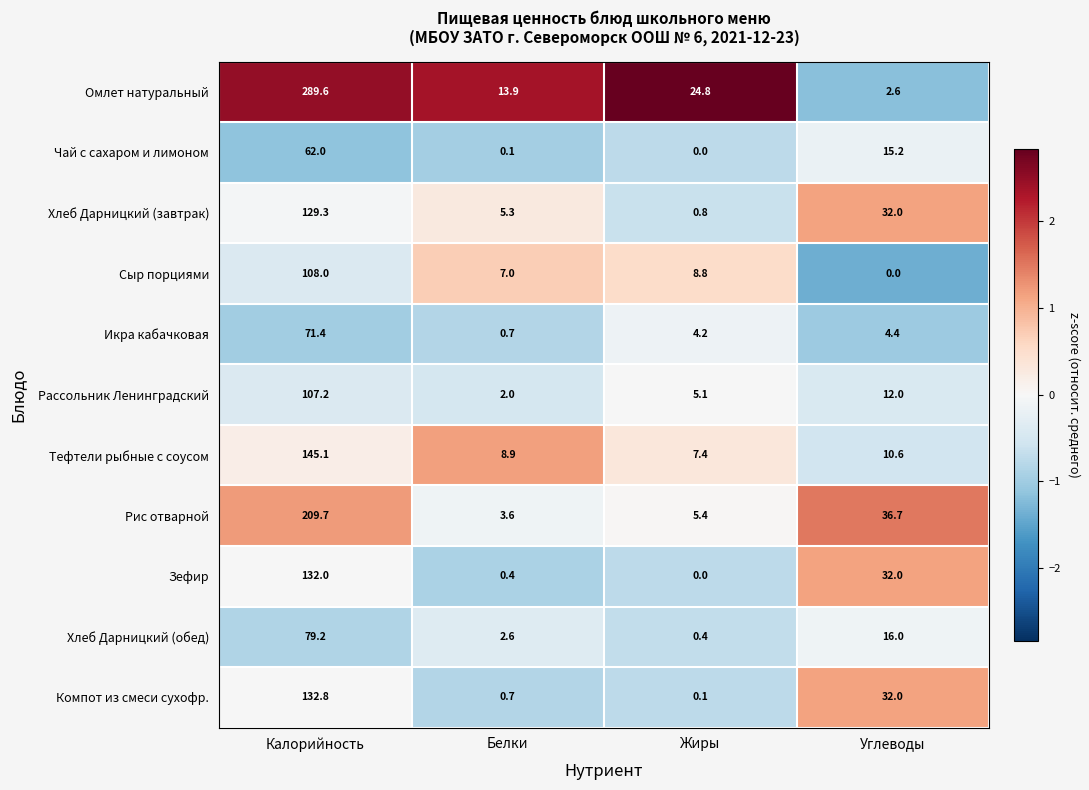

List the labels in order of Зефир value, largest first.

Калорийность, Углеводы, Белки, Жиры